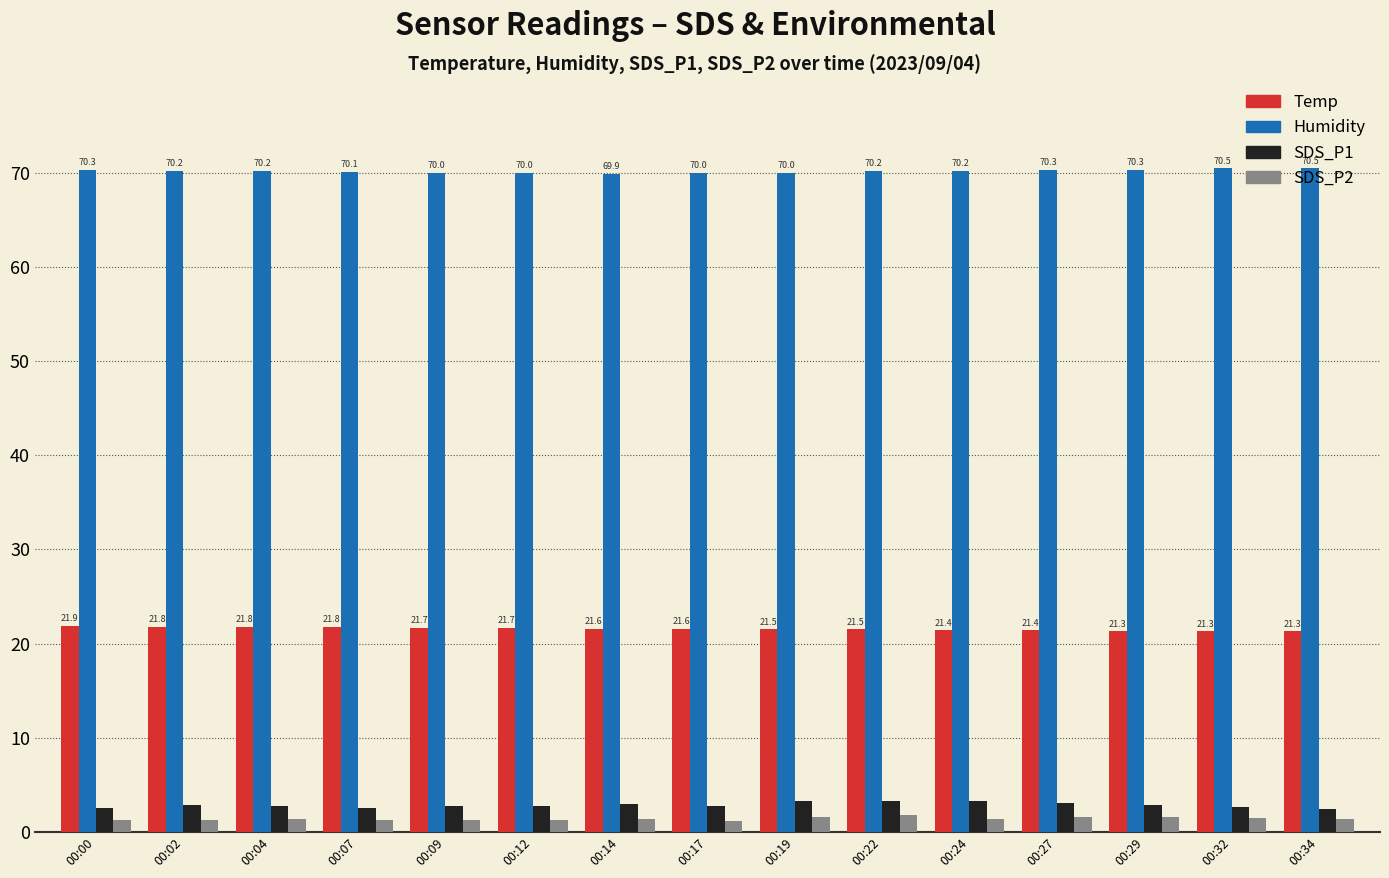

Is it true that Humidity equals 70.3 at 00:00?

True